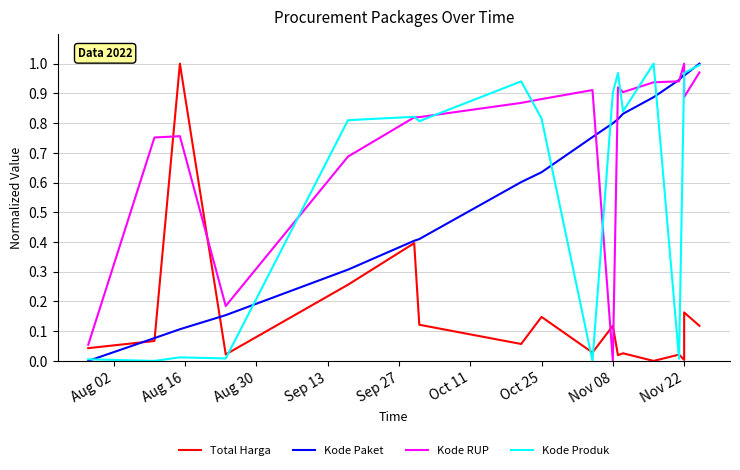

What is the label of the 12th point from the right?

Oct 25